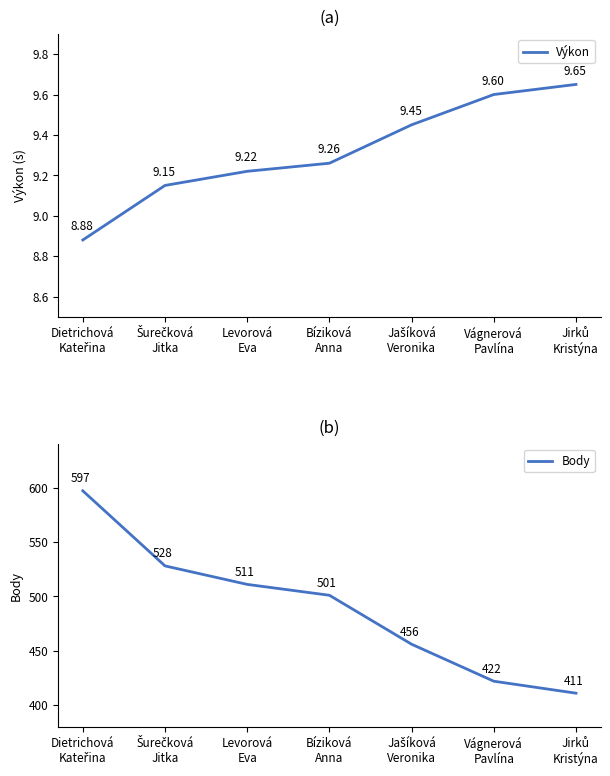

Reading right to left, what are all the values shown in this chart?

Výkon: 9.7	9.6	9.4	9.3	9.2	9.2	8.9
Body: 411.0	422.0	456.0	501.0	511.0	528.0	597.0